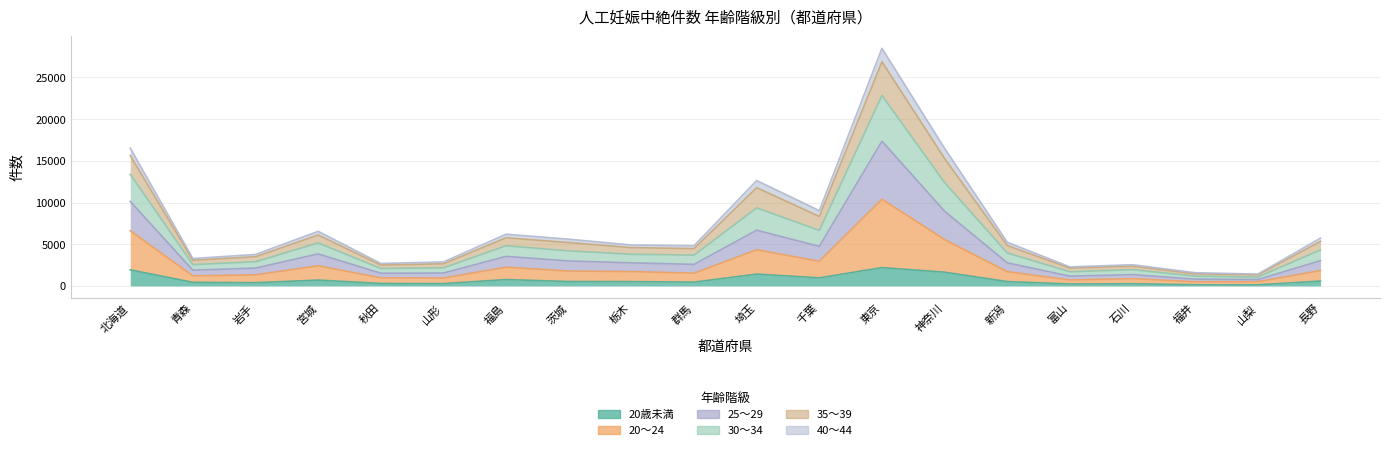

What is the label of the 10th point from the right?

埼玉